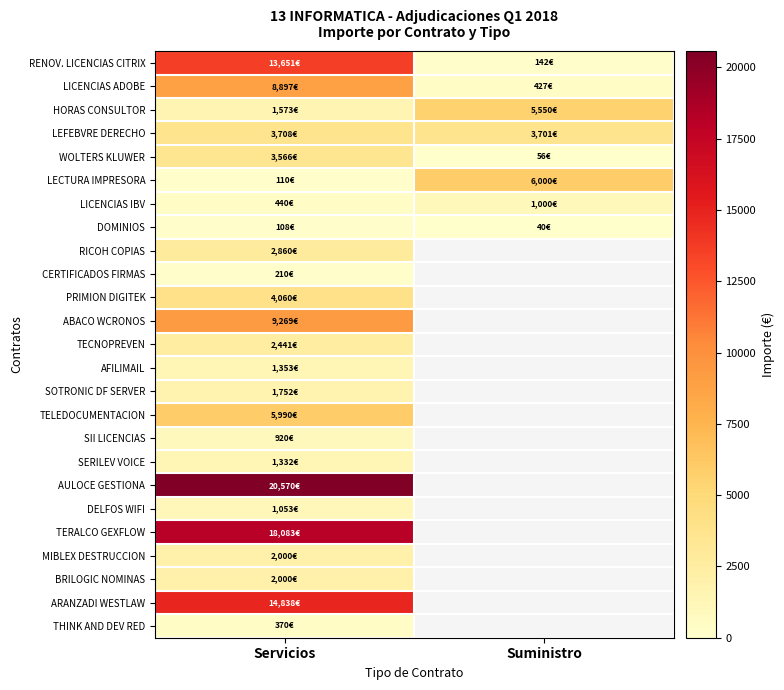

What value does the SII LICENCIAS series have at Servicios?

919.6